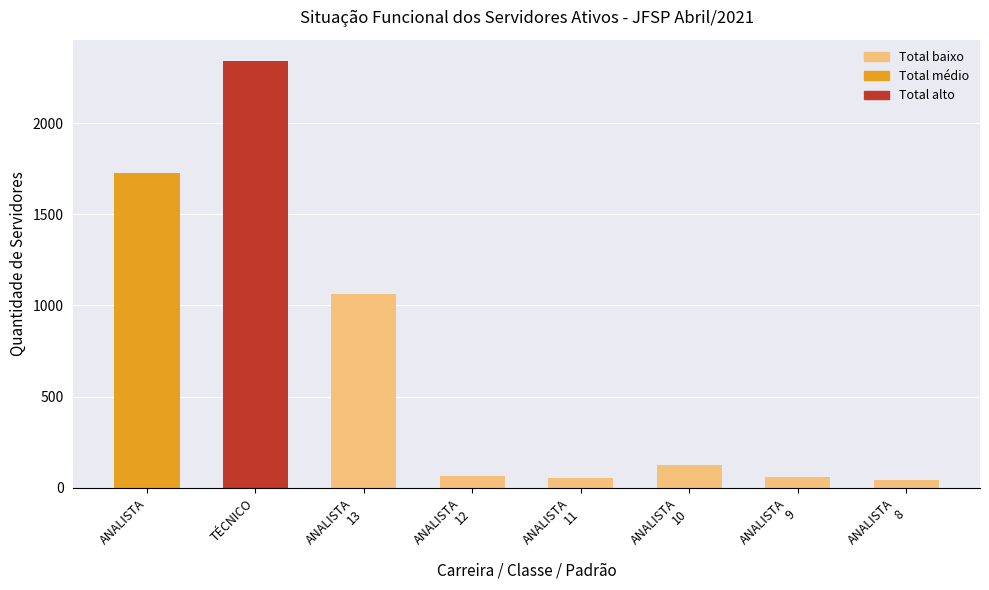

At which category does the chart reach its peak across all series?

TÉCNICO